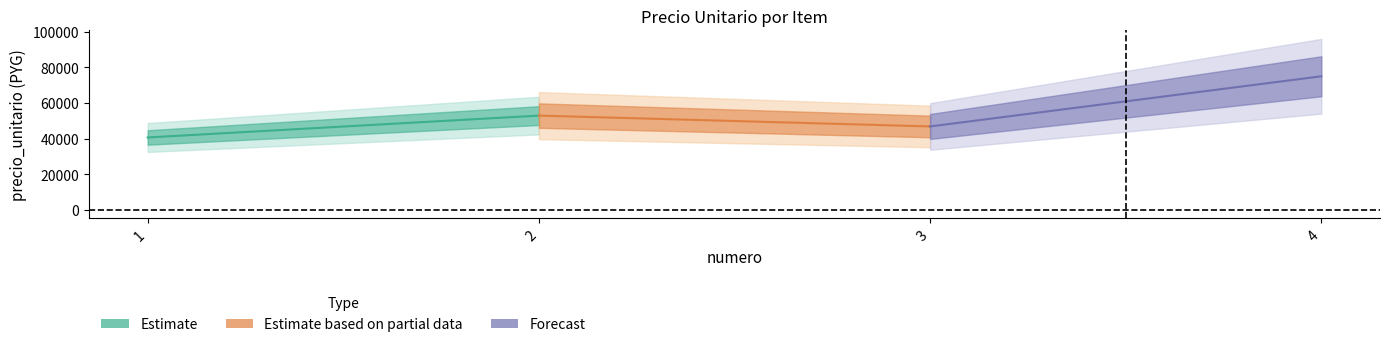

Rank the series by their maximum value, from lowest to highest.

Estimate, Estimate based on partial data, Forecast